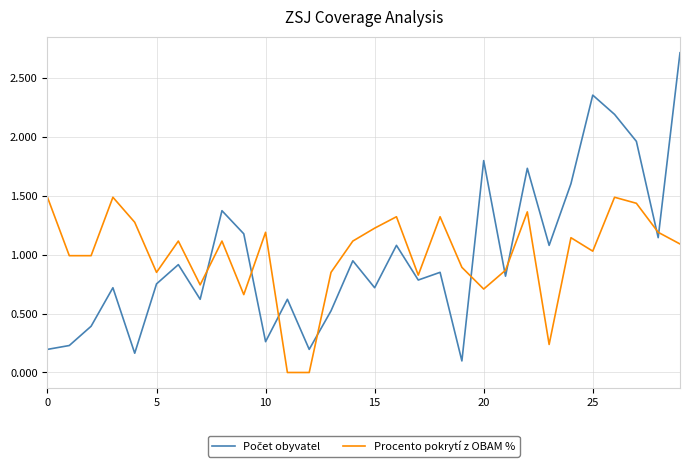

What is the maximum value shown in the chart?

2.7